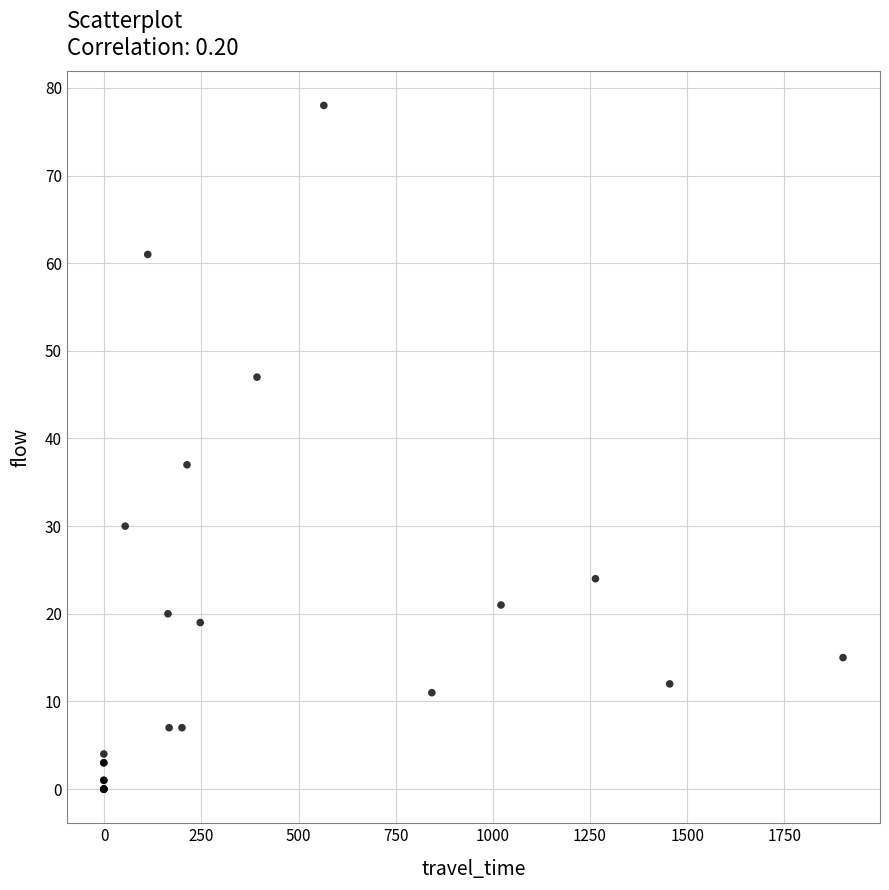

What Y value in the scatter plot is closest to 39?

37